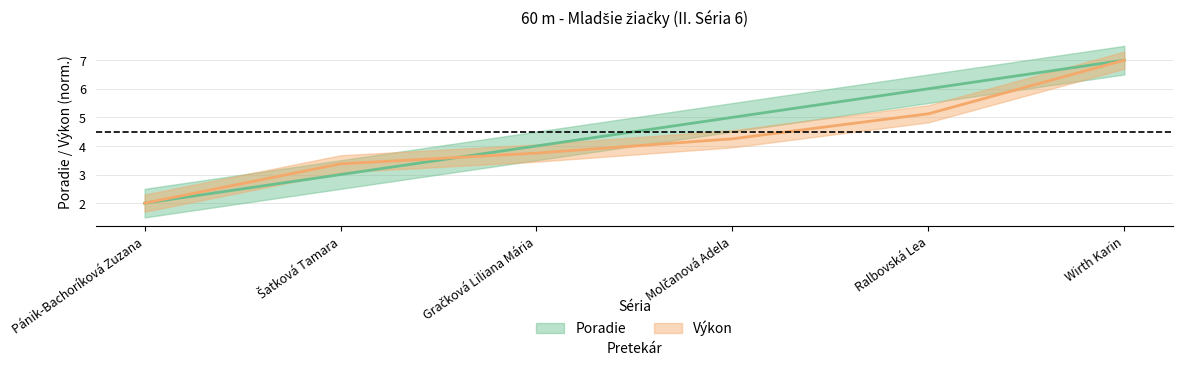

True or false: Výkon and Poradie cross at least once.

True